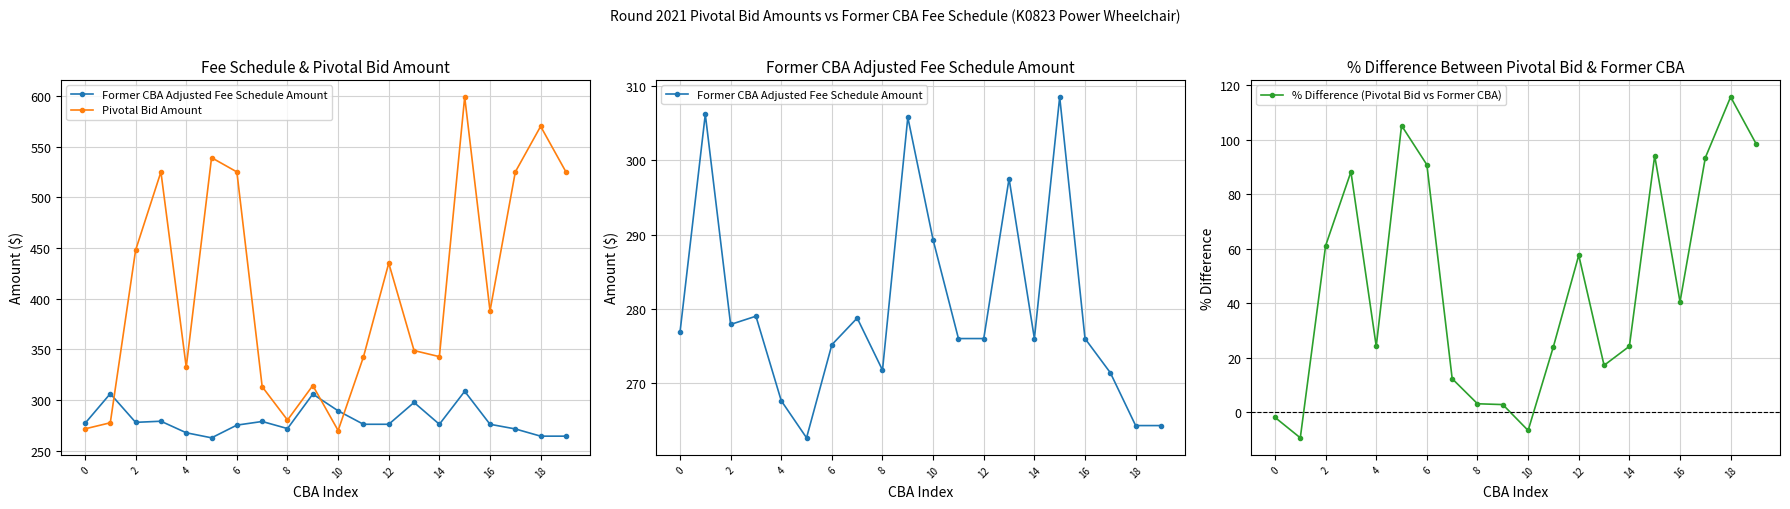

What is the difference between the maximum and minimum values in the % Difference (Pivotal Bid vs Former CBA) series?

125.1